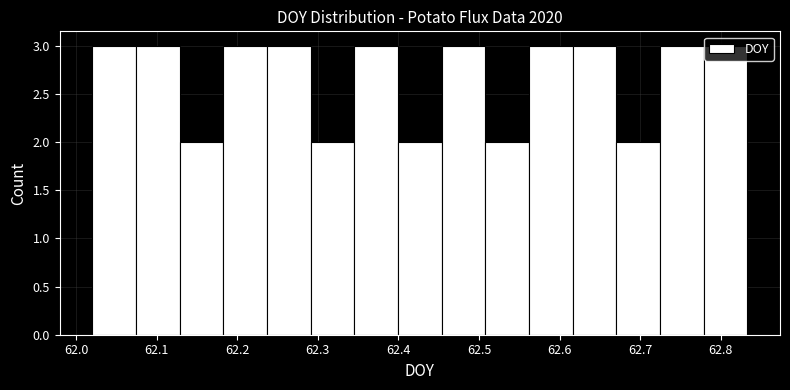

What is the height of the bar covering 62.56 to 62.62 on the x-axis? Neither the bar edges nor the heights are printed on the chart, so give them approximately, as read against the axes.

3